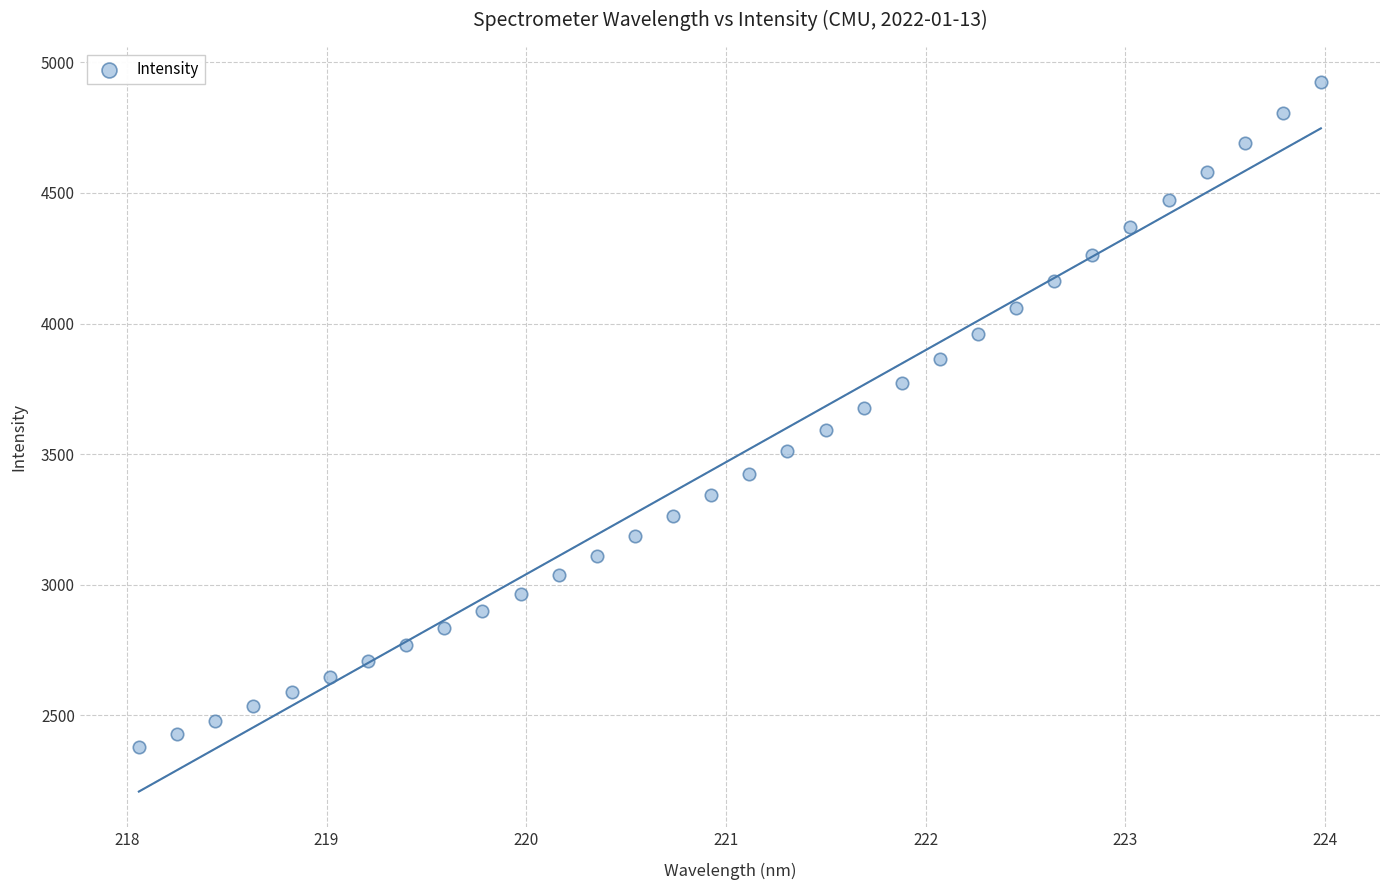

What is the range of Y values (max minus min)?

2545.9